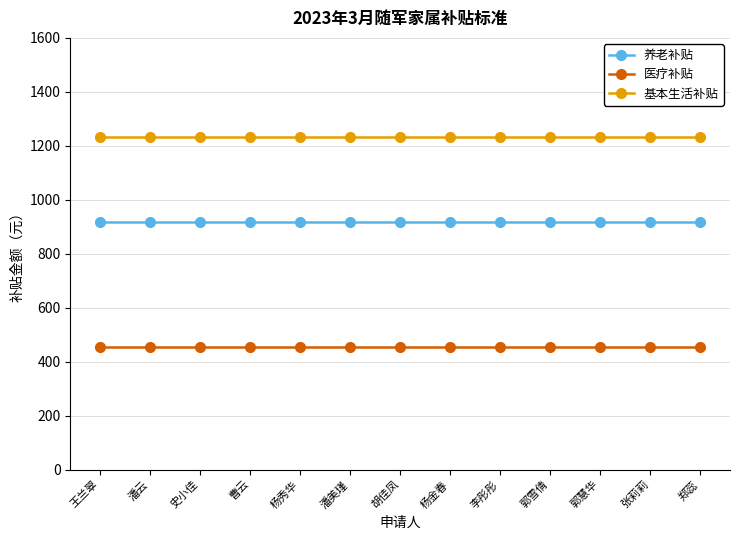

True or false: 基本生活补贴 has a value of 1232.0 at 杨金春.

True